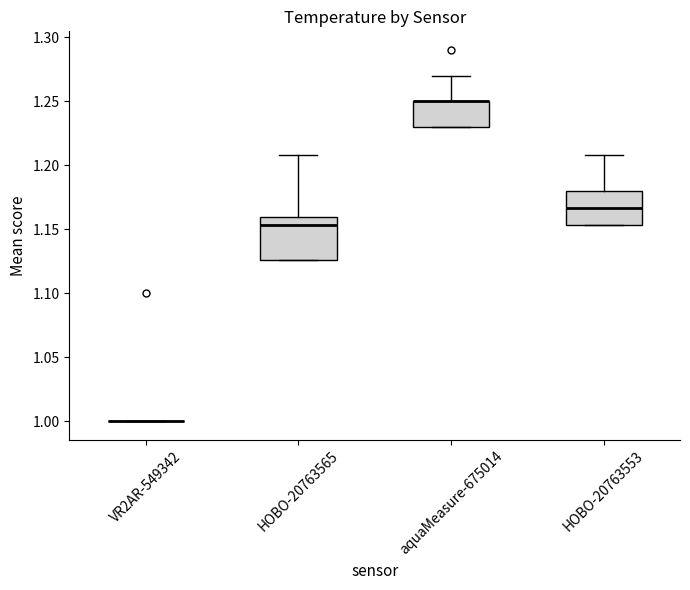

Reading left to right, transcribe this box plot: for each box, give where its median line is, the range the box spans, and where its two whiskers end, as read against the y-axis. The values are not printed on the chart, so give them approximately, as read against the axis.

VR2AR-549342: box collapsed to a line at 1.000, whiskers 1.000 to 1.000
HOBO-20763565: median 1.155, box 1.125 to 1.160, whiskers 1.125 to 1.210
aquaMeasure-675014: median 1.250 (drawn on the box's upper edge), box 1.230 to 1.250, whiskers 1.230 to 1.270
HOBO-20763553: median 1.165, box 1.155 to 1.180, whiskers 1.155 to 1.210